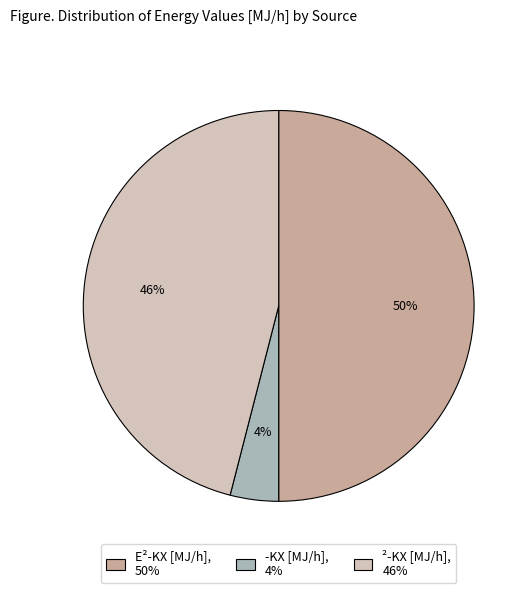

To the nearest percent, what is the average slice percentage?

33%